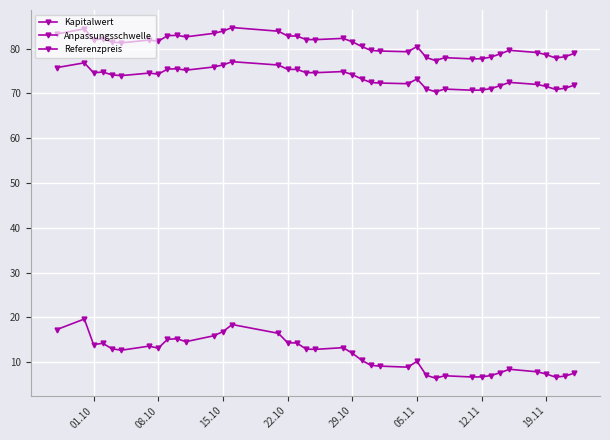

Reading left to right, list all the values displayed in this chart.

Kapitalwert: 17.3	19.6	13.9	14.2	13.0	12.7	13.6	13.1	15.1	15.2	14.6	15.9	16.8	18.4	16.4	14.3	14.3	12.9	12.9	13.2	12.0	10.4	9.3	9.1	8.9	10.2	7.1	6.4	7.0	6.7	6.7	7.0	7.7	8.4	7.8	7.3	6.7	6.9	7.5
Anpassungsschwelle: 75.7	76.8	74.6	74.7	74.1	73.9	74.5	74.3	75.4	75.5	75.2	75.9	76.3	77.1	76.3	75.3	75.3	74.6	74.6	74.9	74.2	73.2	72.4	72.3	72.1	73.2	71.0	70.3	70.9	70.7	70.7	71.1	71.7	72.4	72.0	71.5	70.9	71.1	71.8
Referenzpreis: 83.2	84.4	82.0	82.1	81.4	81.3	81.9	81.6	82.9	82.9	82.6	83.4	83.9	84.7	83.9	82.8	82.8	82.0	82.0	82.3	81.5	80.5	79.6	79.4	79.3	80.4	78.0	77.3	78.0	77.7	77.7	78.1	78.8	79.6	79.1	78.6	77.9	78.2	78.9